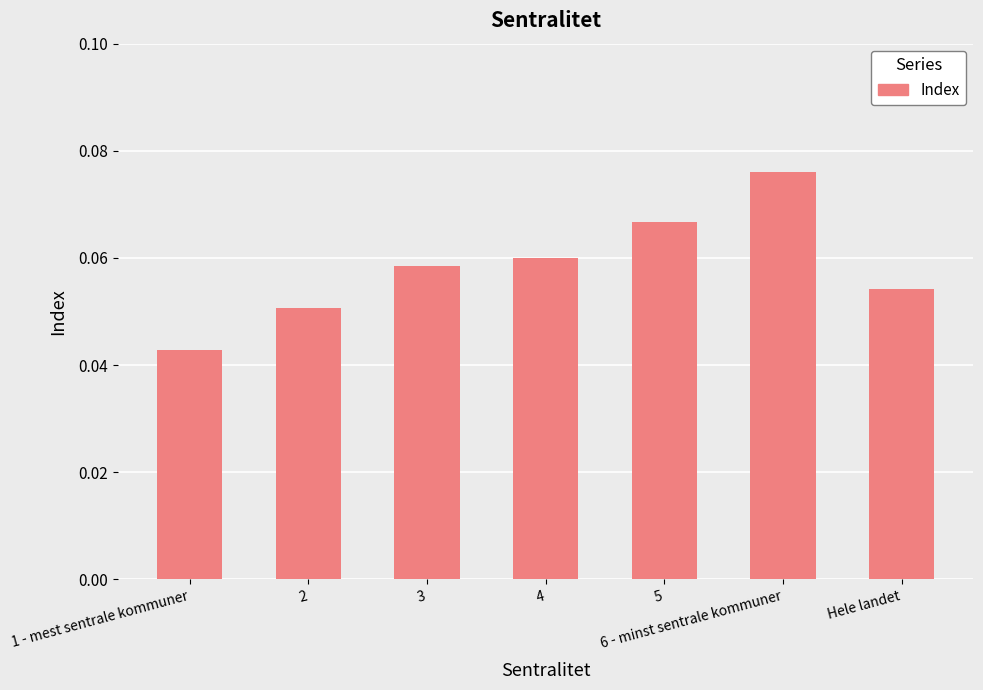

Are the bars horizontal?

No